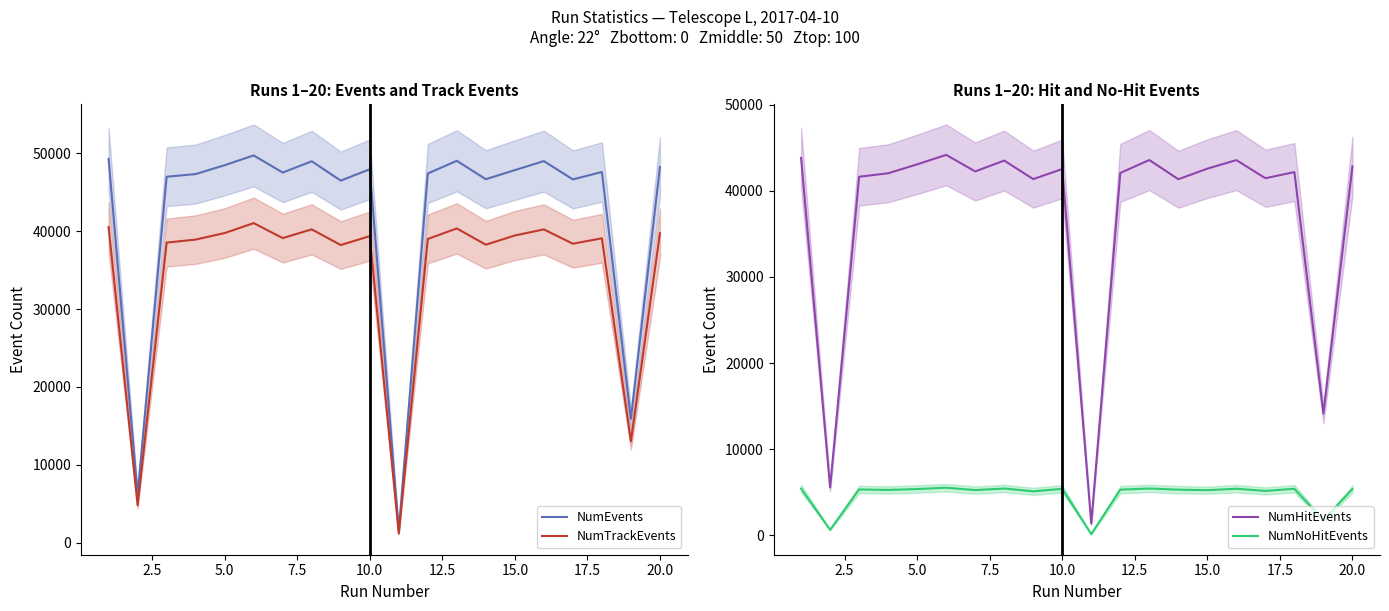

Reading left to right, list all the values displayed in this chart.

NumEvents: 49254	6218	46964	47306	48448	49698	47502	48948	46469	47927	1537	47378	49013	46648	47816	48972	46622	47578	15909	48209
NumTrackEvents: 40514	4819	38519	38906	39745	41017	39097	40218	38204	39347	1210	38987	40335	38248	39430	40213	38374	39070	13017	39718
NumHitEvents: 43809	5566	41624	42025	43062	44159	42238	43500	41349	42520	1383	42064	43564	41334	42563	43554	41453	42161	14129	42830
NumNoHitEvents: 5445	652	5340	5281	5386	5539	5264	5448	5120	5407	154	5314	5449	5314	5253	5418	5169	5417	1780	5379